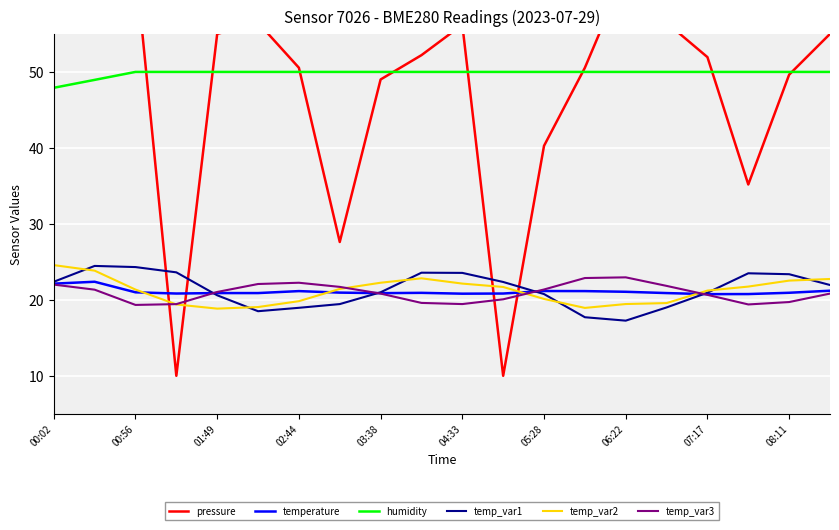

True or false: humidity and temp_var3 cross at least once.

False